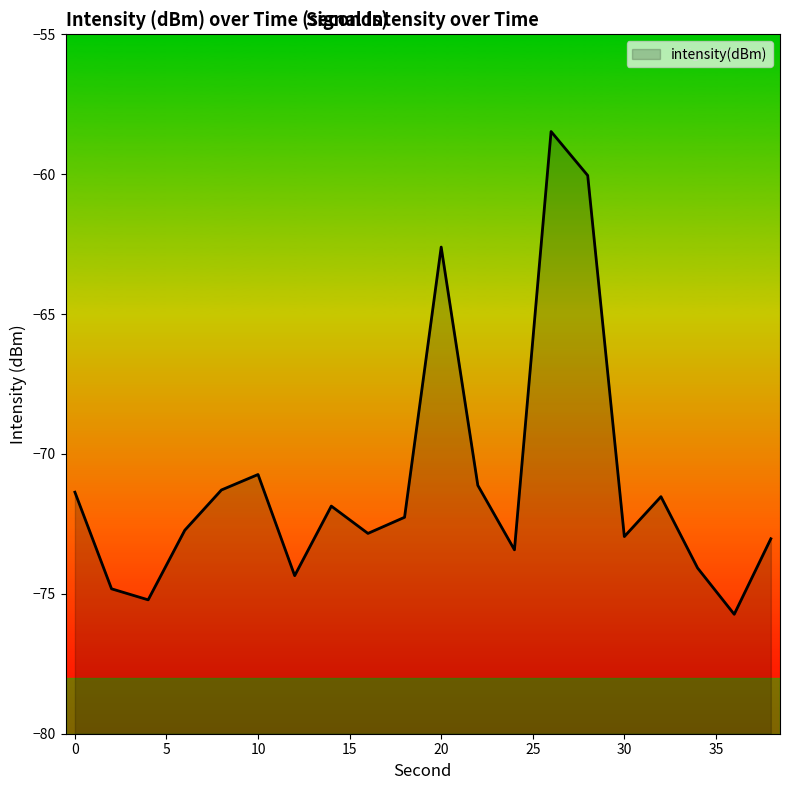

True or false: there are more than 0 points higher than both neighbors.

True